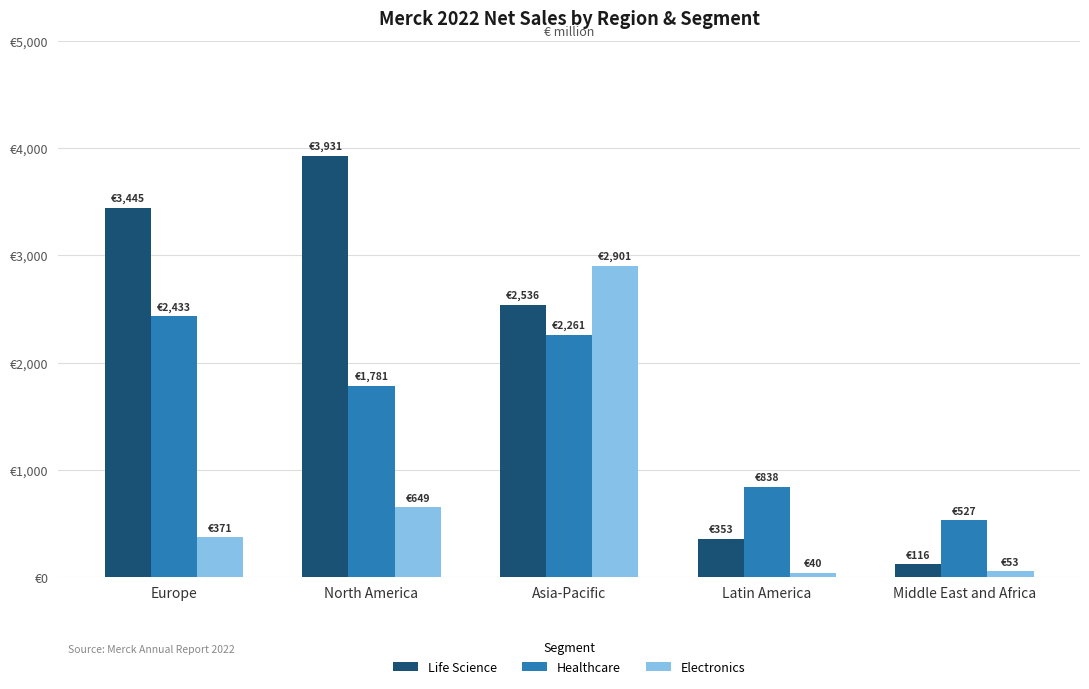

What are all the series names shown in the legend?

Life Science, Healthcare, Electronics